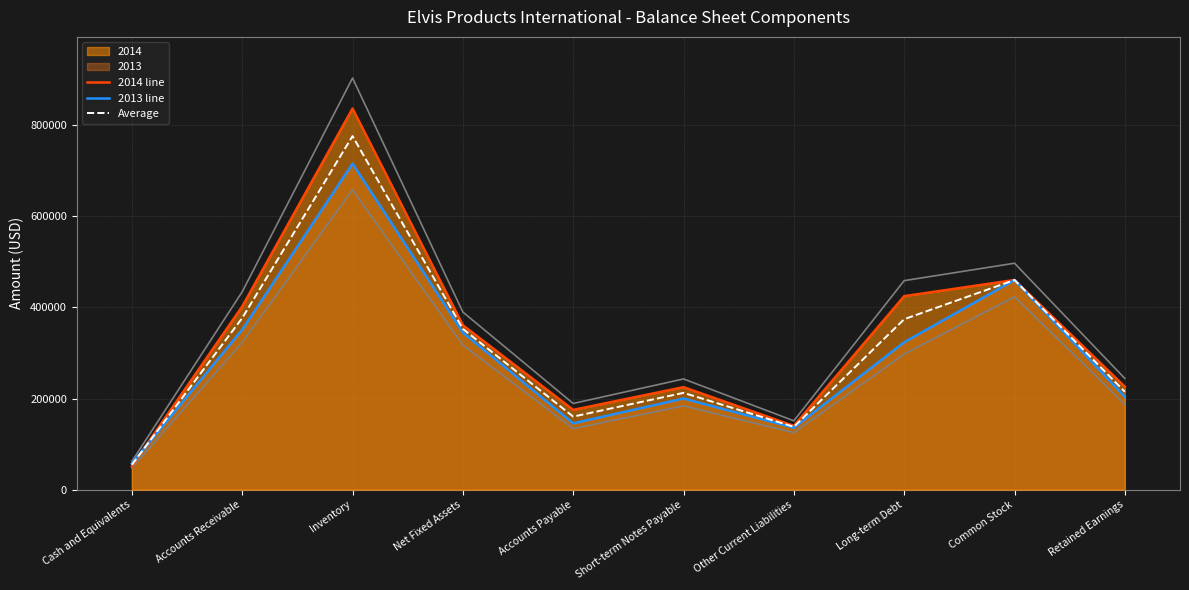

List the series in order of their overall mean, highest first.

2014 line, Average, 2013 line